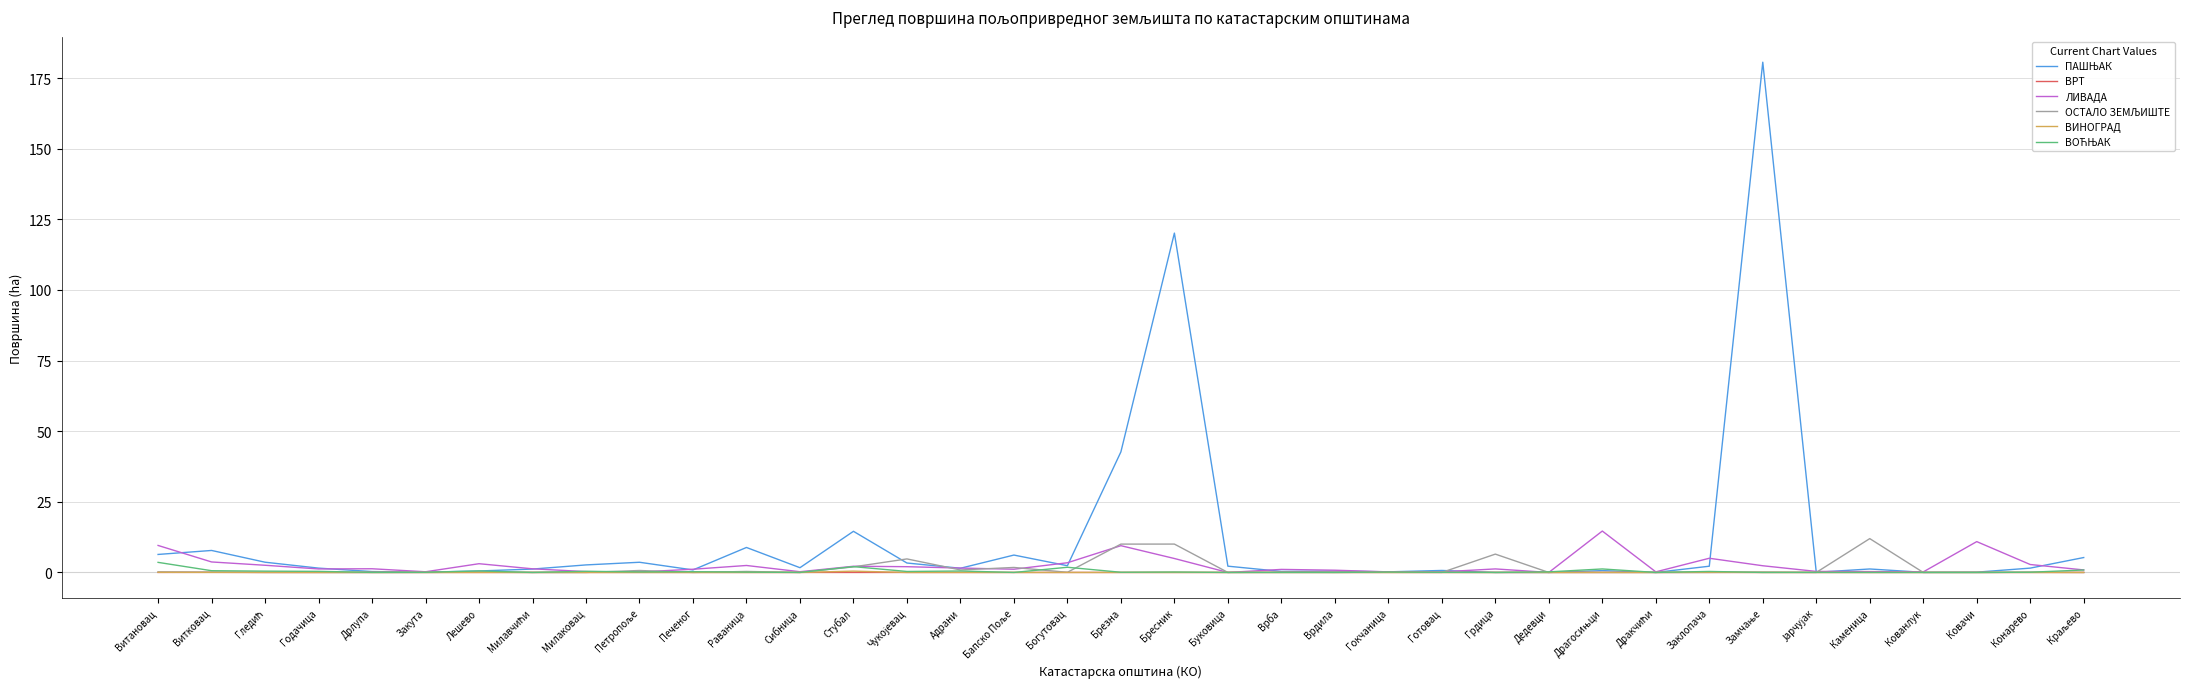

What is the maximum value shown in the chart?

180.6